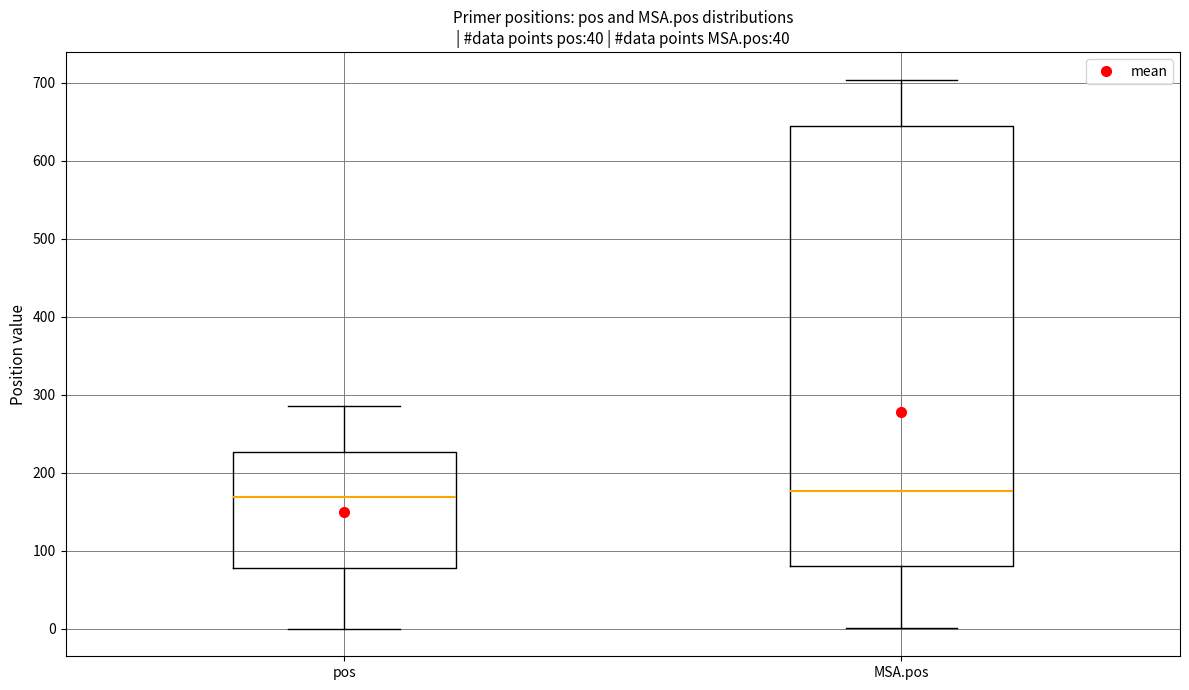

Which box is the tallest, from its lower edge to its upper edge?

MSA.pos